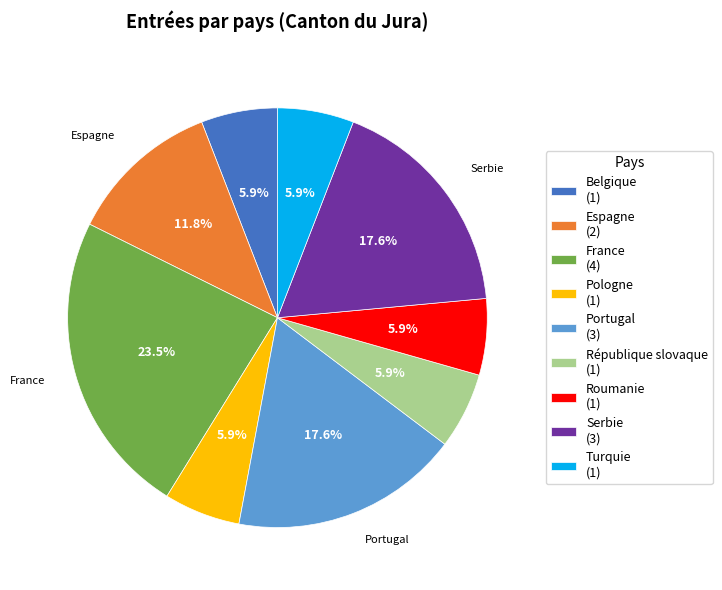

Does any single category account for the majority?

No